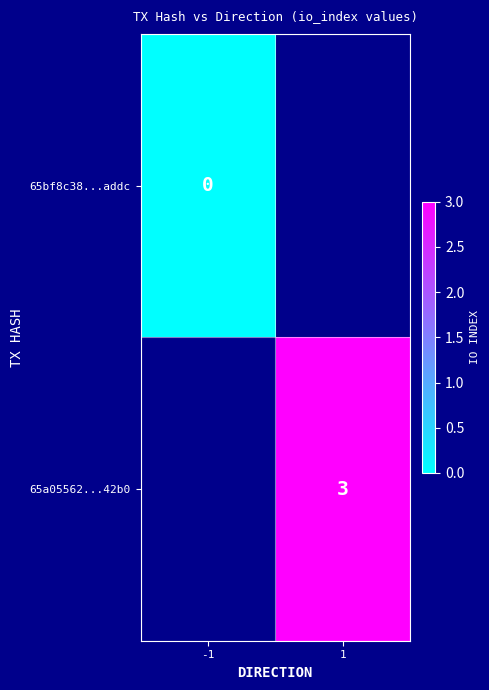

Is the value of 65bf8c38...addc at -1 greater than the value of 65a05562...42b0 at 1?

No